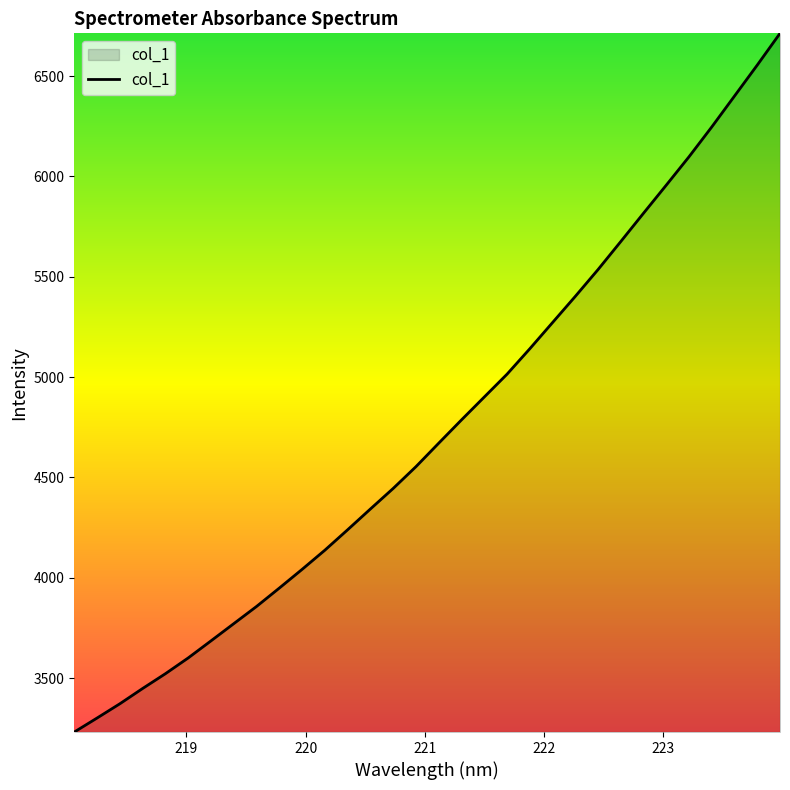

Reading right to left, transcribe all the data shown in this chart.

6712.8	6554.8	6400.5	6246.6	6098.0	5956.6	5816.7	5675.5	5535.7	5402.2	5271.7	5141.0	5014.4	4900.6	4786.6	4670.7	4553.6	4445.1	4342.7	4239.2	4137.4	4041.8	3948.6	3856.9	3771.2	3685.4	3600.4	3521.8	3448.1	3371.9	3300.8	3231.0